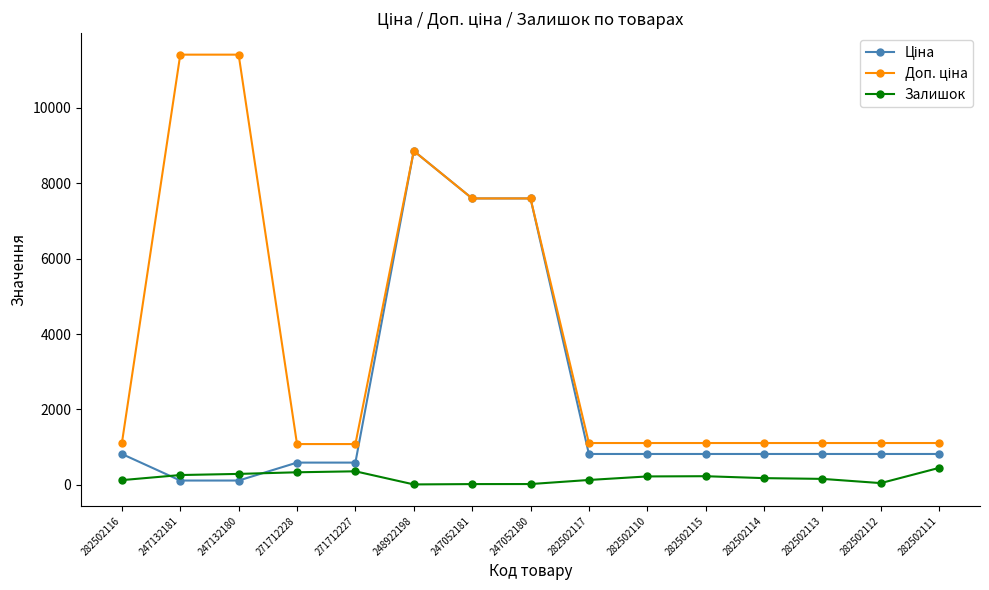

What is the minimum value shown in the chart?

11.0